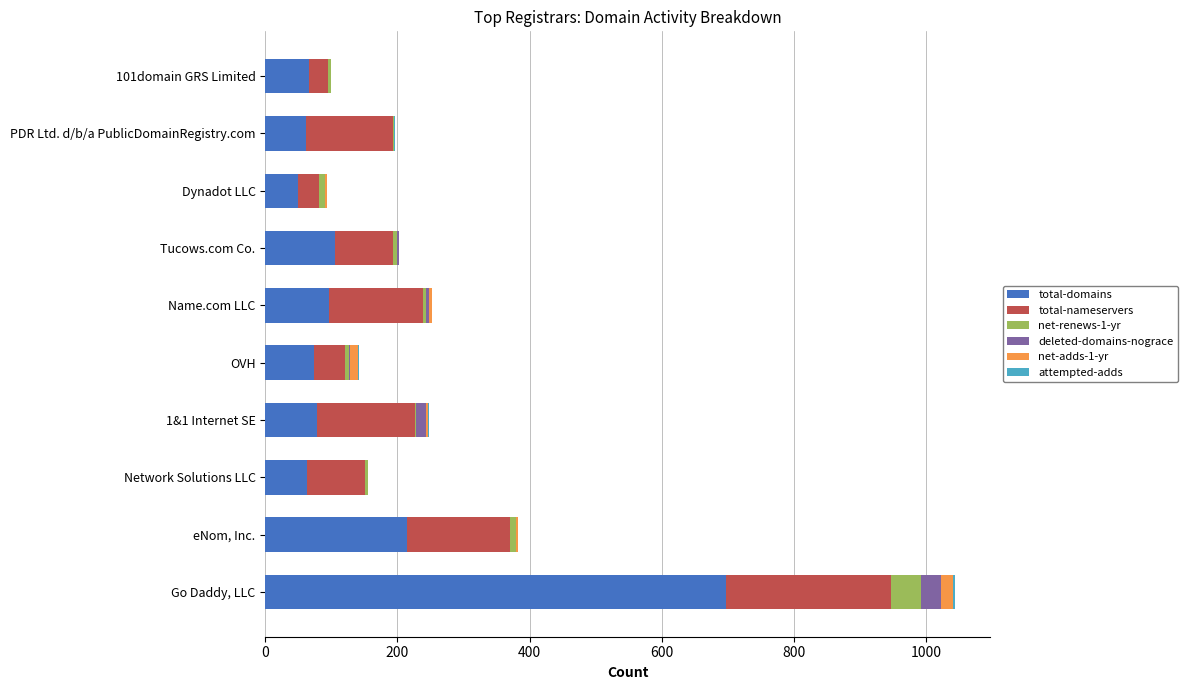

How many categories are shown in the chart?

10